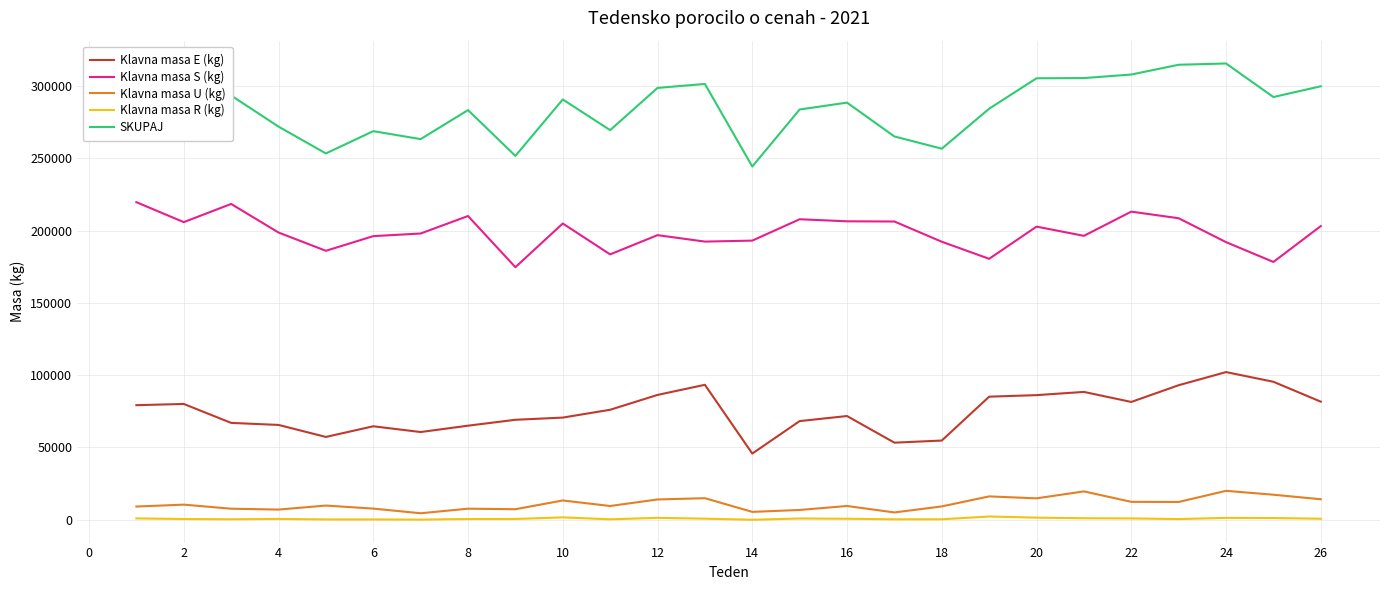

What is the greatest value displayed?

315626